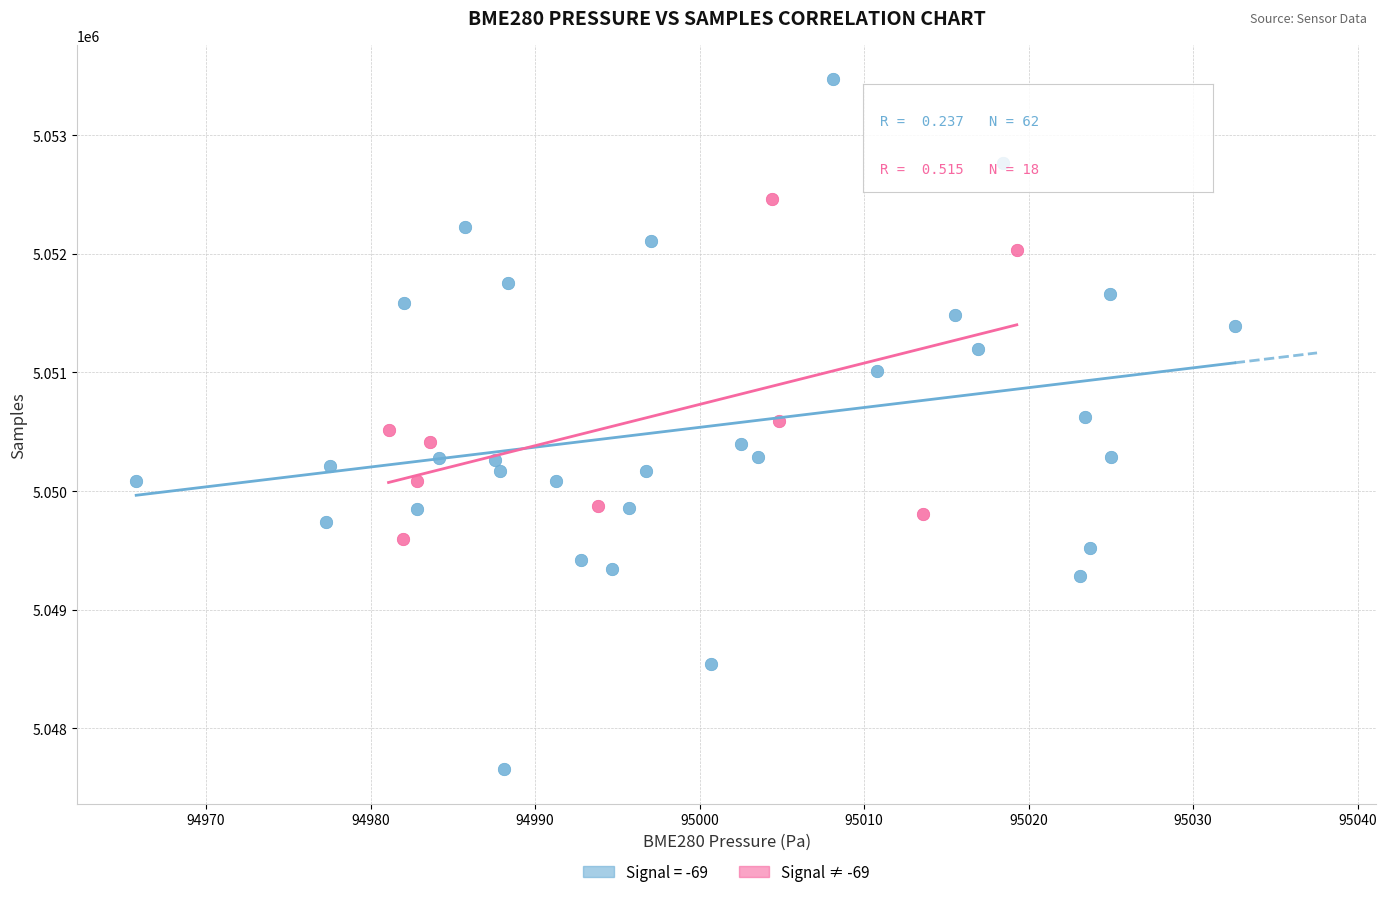

Which series reaches the minimum Y coordinate?

Signal = -69